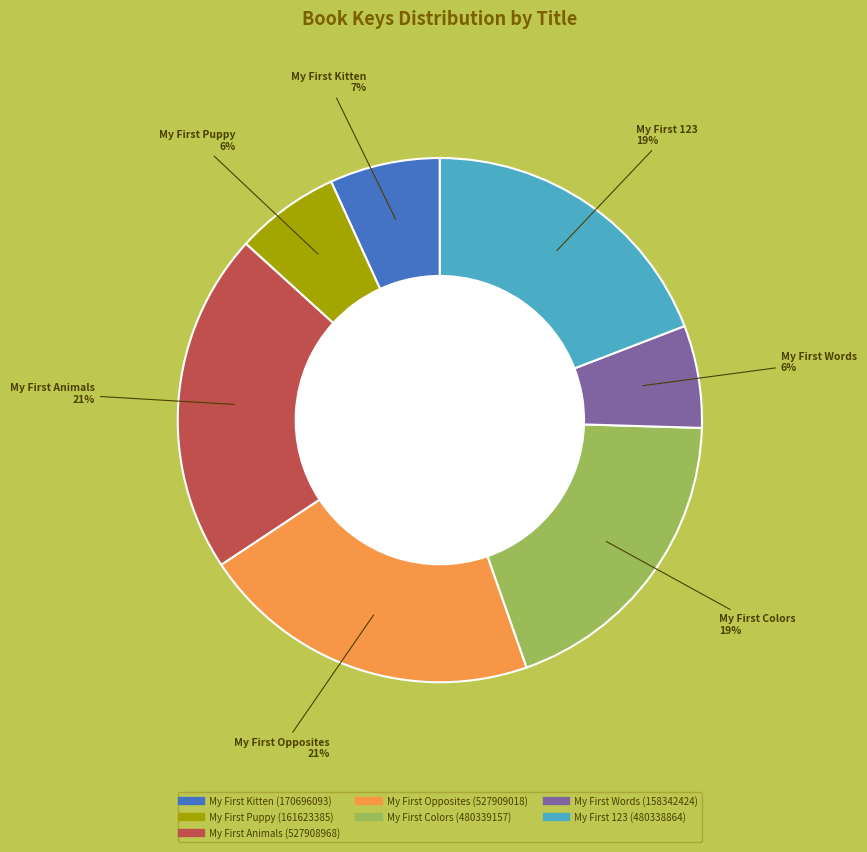

Does any single category account for the majority?

No